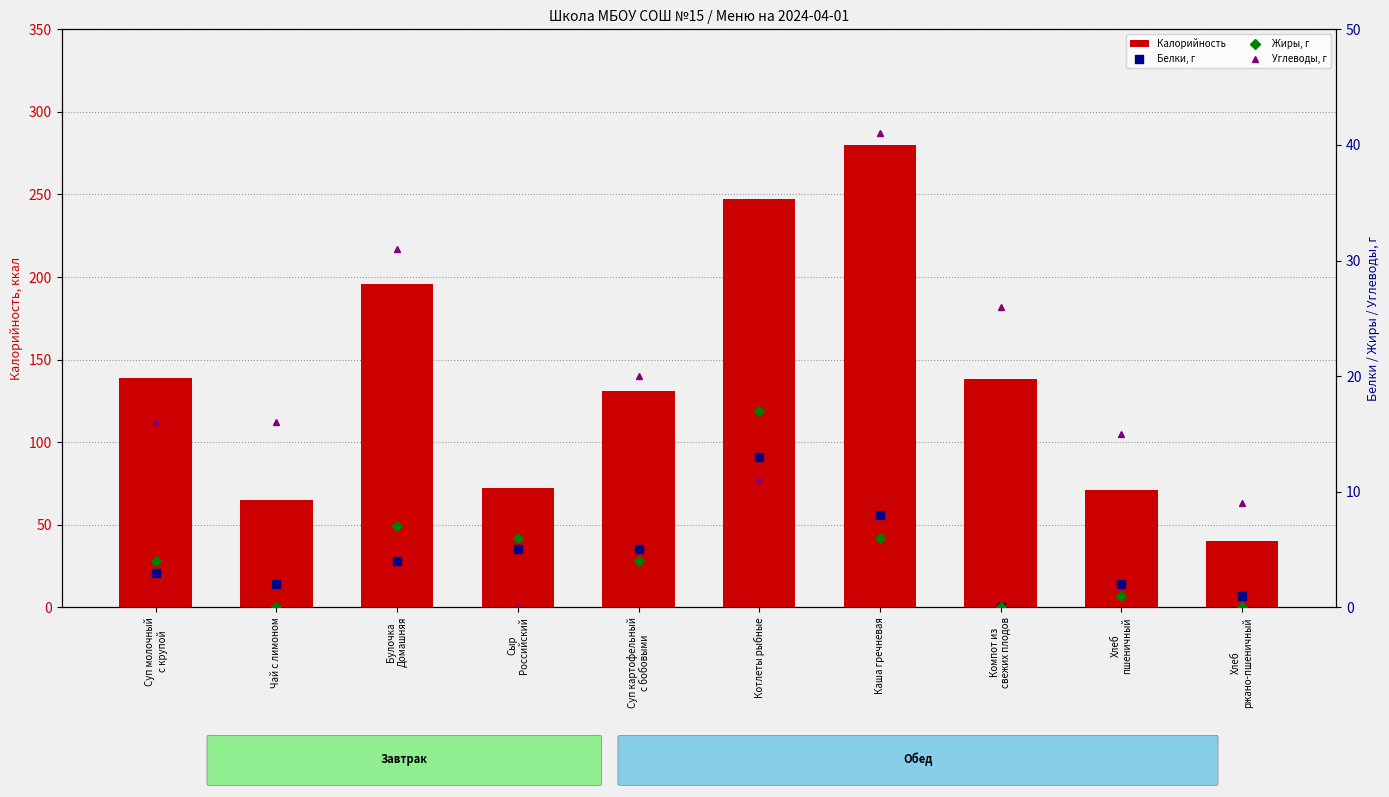

Reading left to right, list all the values displayed in this chart.

Калорийность: 139	65	196	72	131	247	280	138	71	40
Белки, г: 3	2	4	5	5	13	8	0	2	1
Жиры, г: 4	0	7	6	4	17	6	0	1	0
Углеводы, г: 16	16	31	0	20	11	41	26	15	9